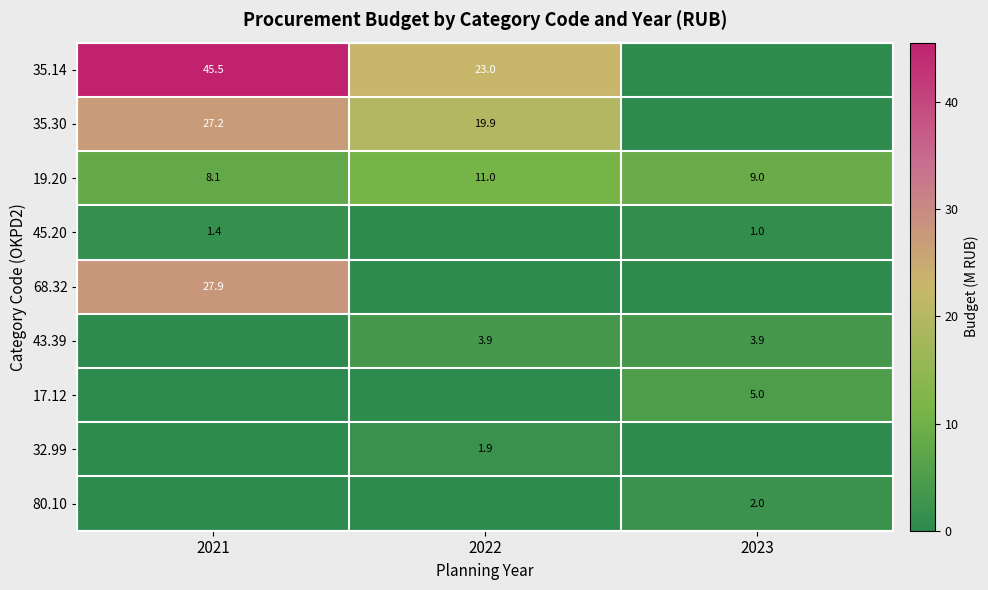

What is the maximum value for 19.20?

11.0